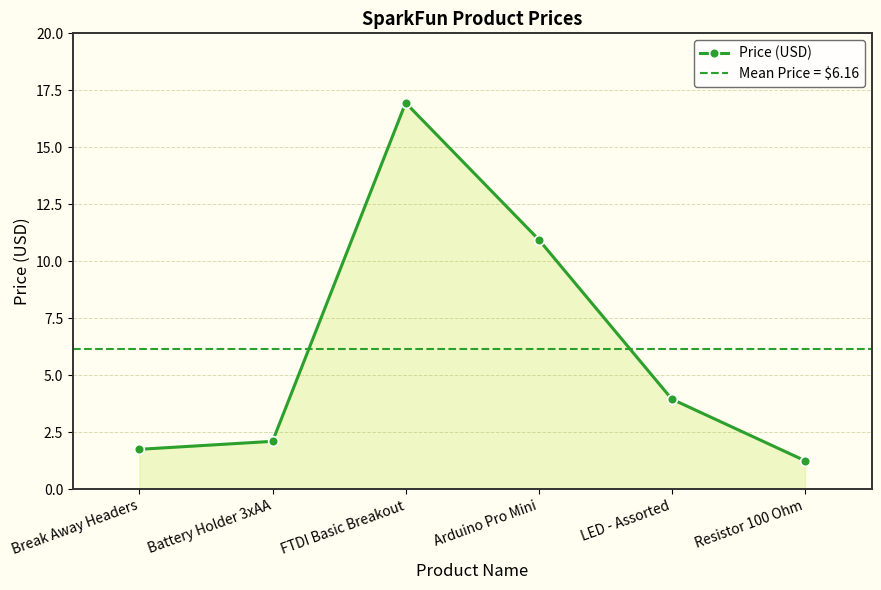

True or false: there are more than 1 points higher than both neighbors.

False